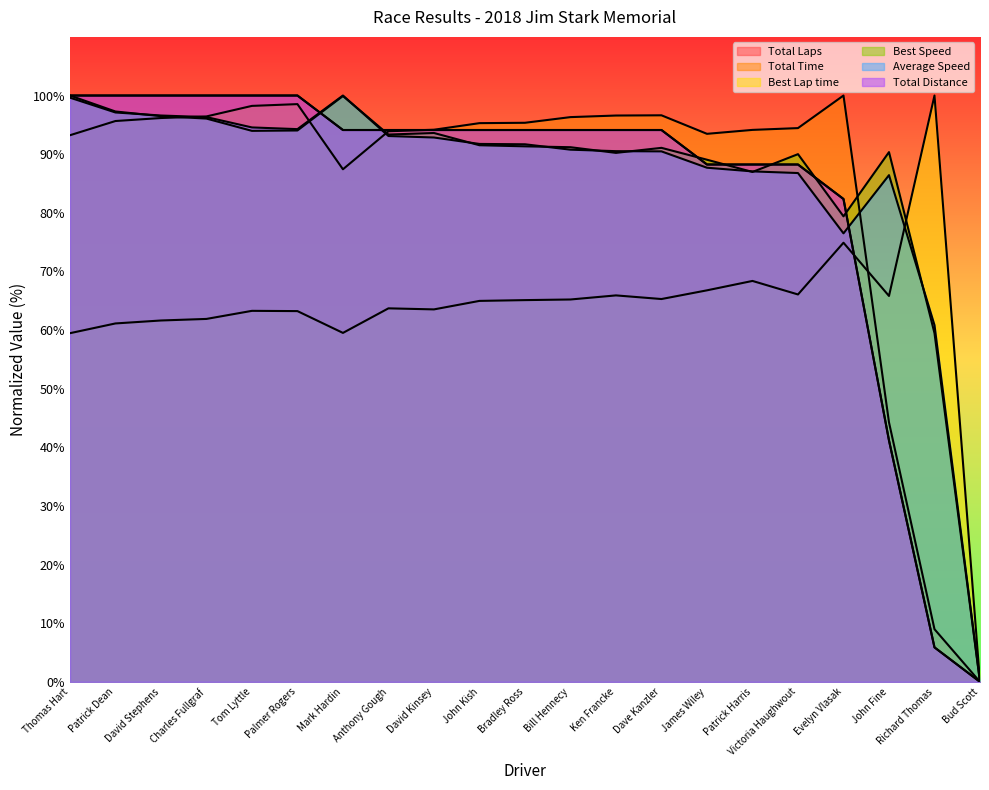

Which has a higher value, Mark Hardin or David Stephens?

David Stephens